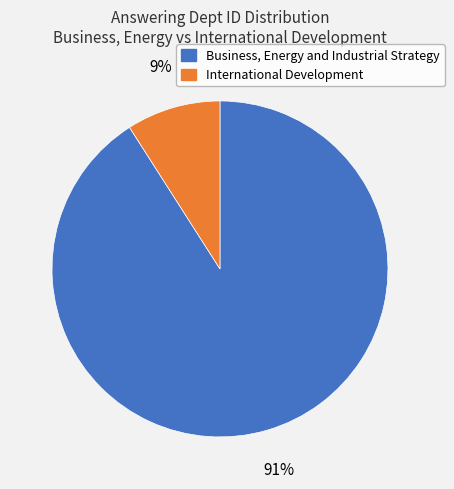

Is the sum of International Development and Business, Energy and Industrial Strategy greater than half?

Yes